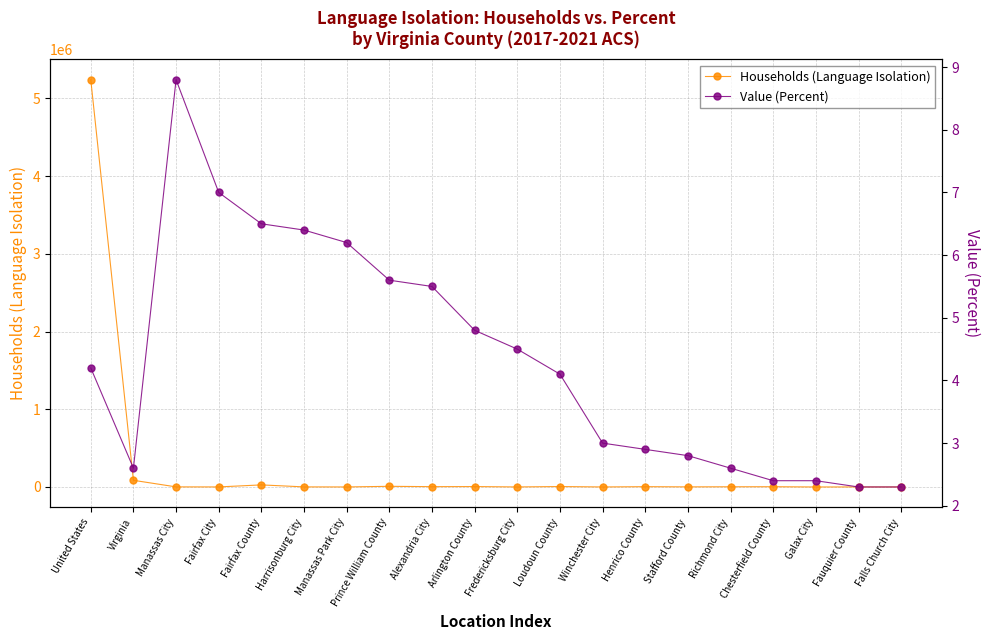

What position from the right is Arlington County?

11